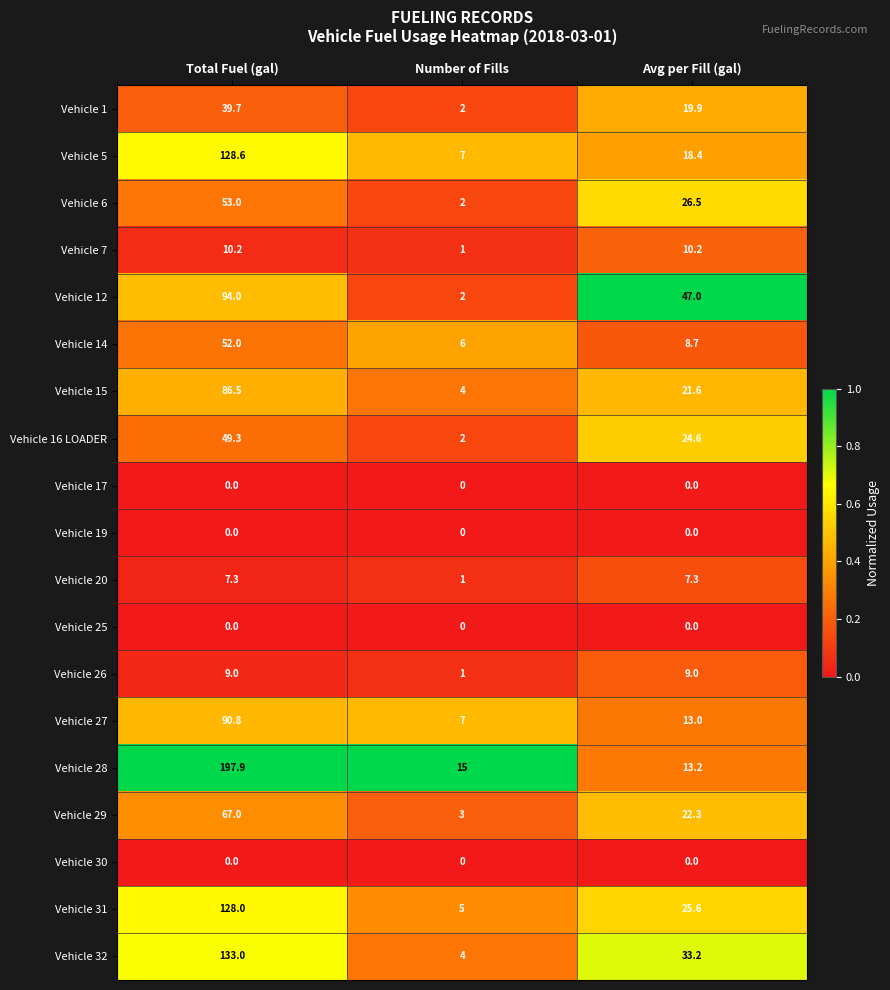

At which category is the sum across all series the highest?

Total Fuel (gal)